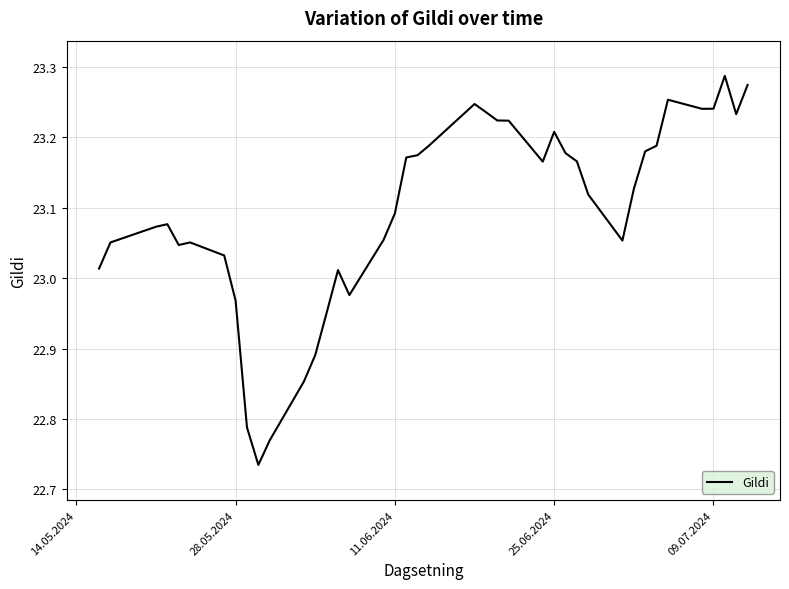

What is the difference between the maximum and minimum values?

0.6